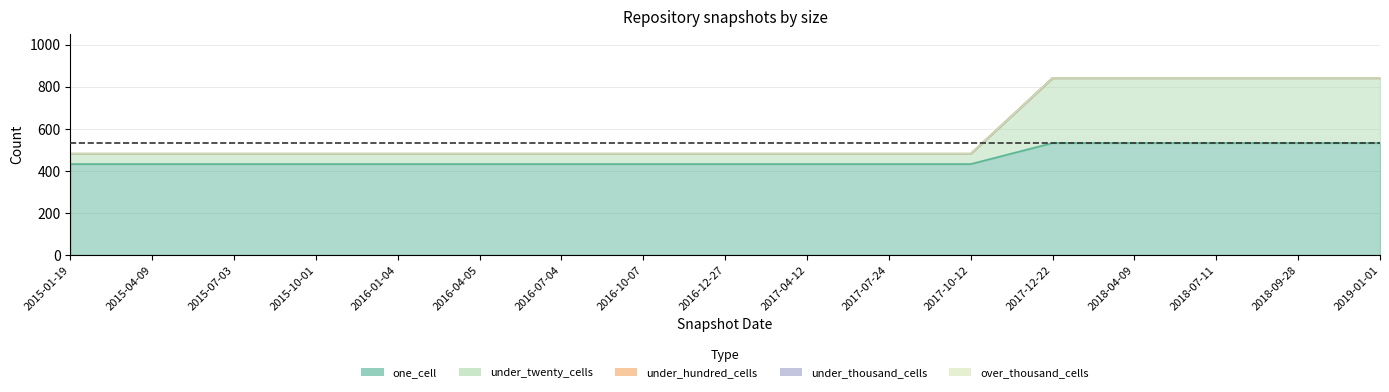

Between 2017-04-12 and 2018-04-09, which series saw the biggest shift?

under_twenty_cells